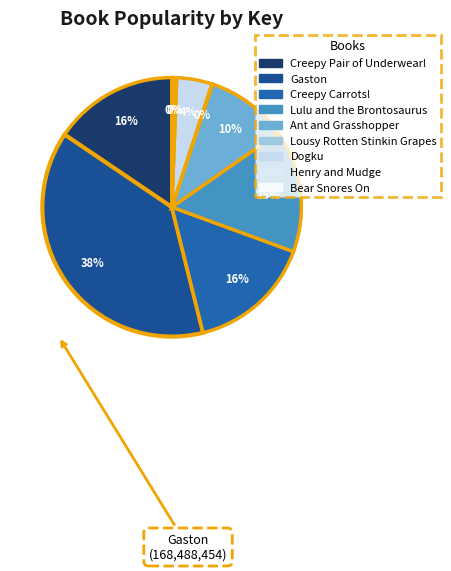

What is the change in value from Lousy Rotten Stinkin Grapes to Bear Snores On?

+1229501